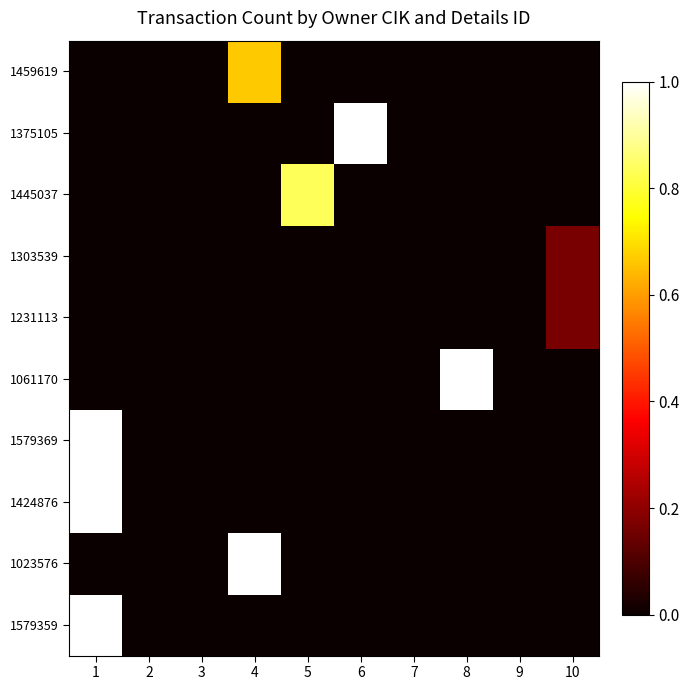

Which category has the highest value across all series?

1